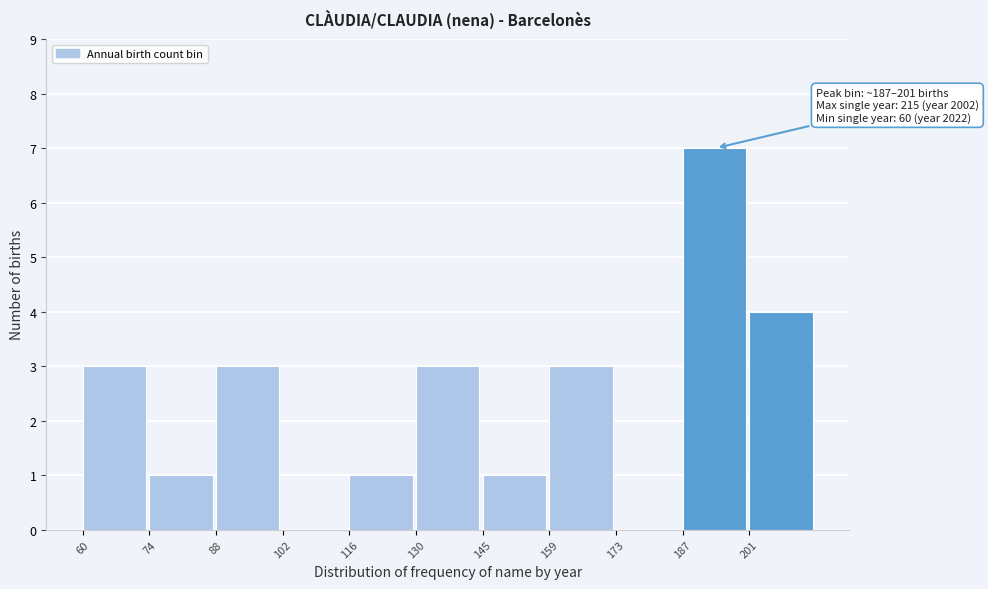

Reading left to right, transcribe all the data shown in this chart.

60=3	74=1	88=3	102=0	116=1	130=3	145=1	159=3	173=0	187=7	201=4